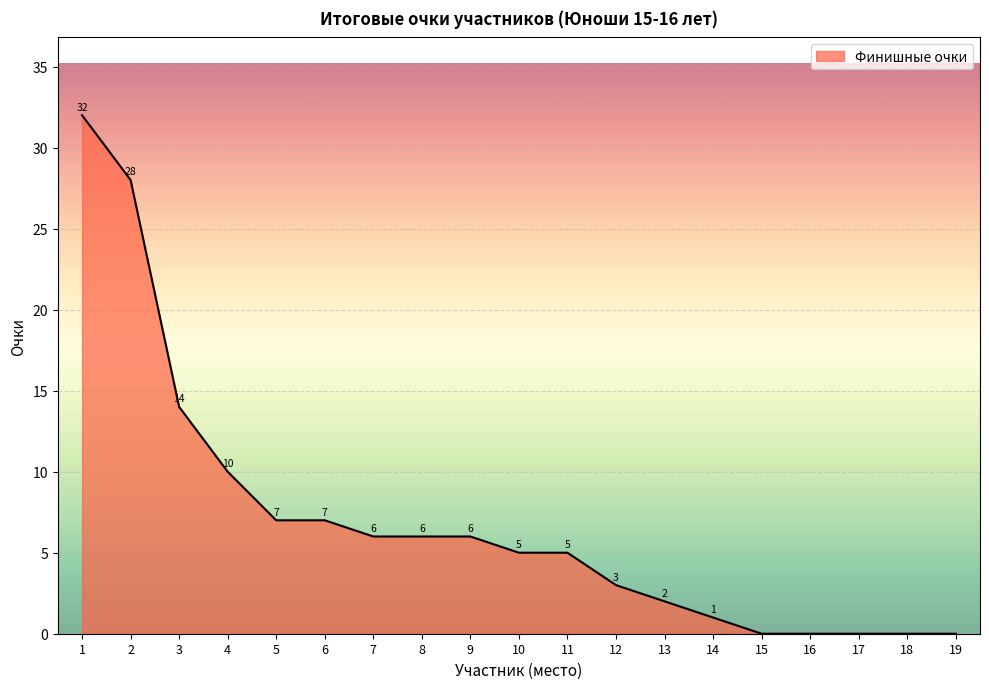

Reading left to right, list all the values displayed in this chart.

32	28	14	10	7	7	6	6	6	5	5	3	2	1	0	0	0	0	0